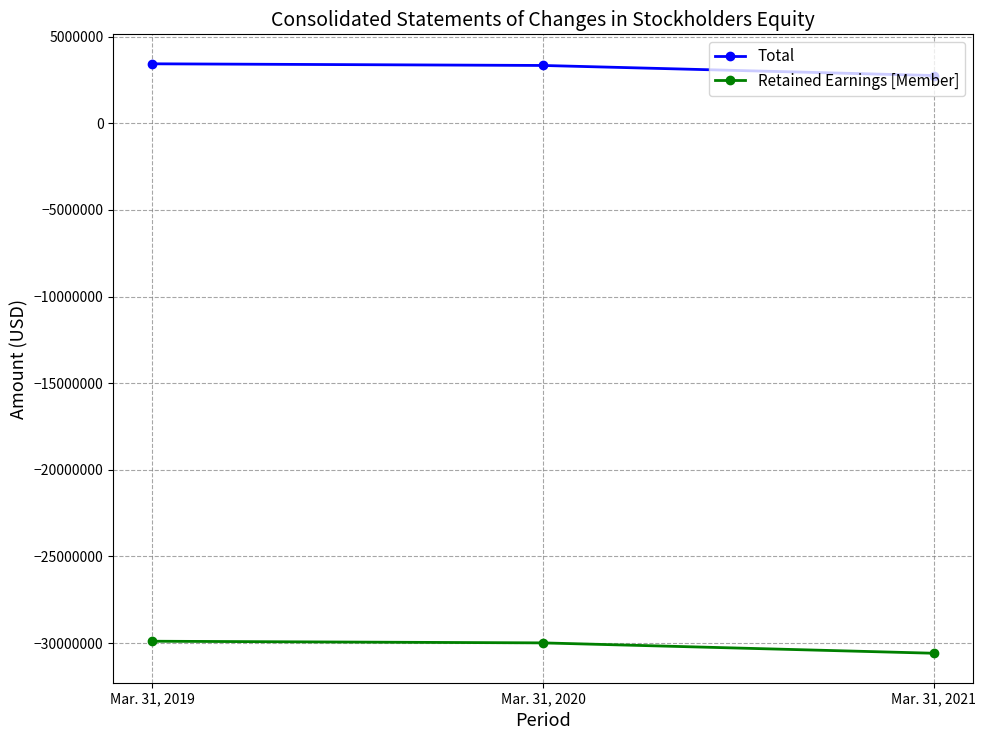

What is the smallest value displayed?

-30587240